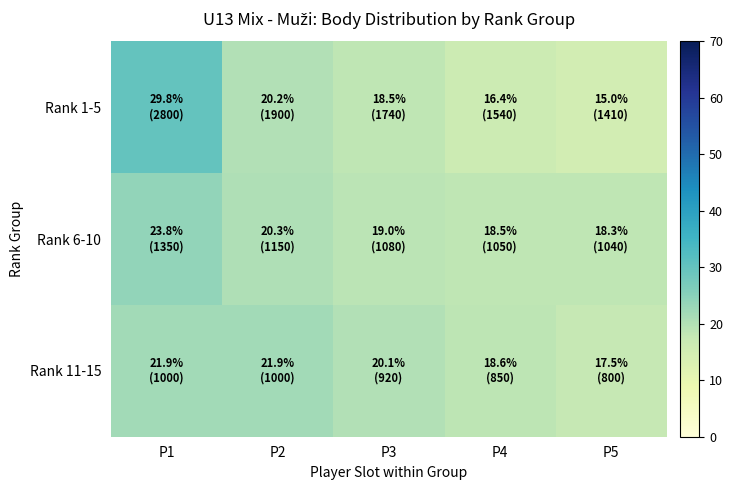

Count the number of data series in this chart.

3